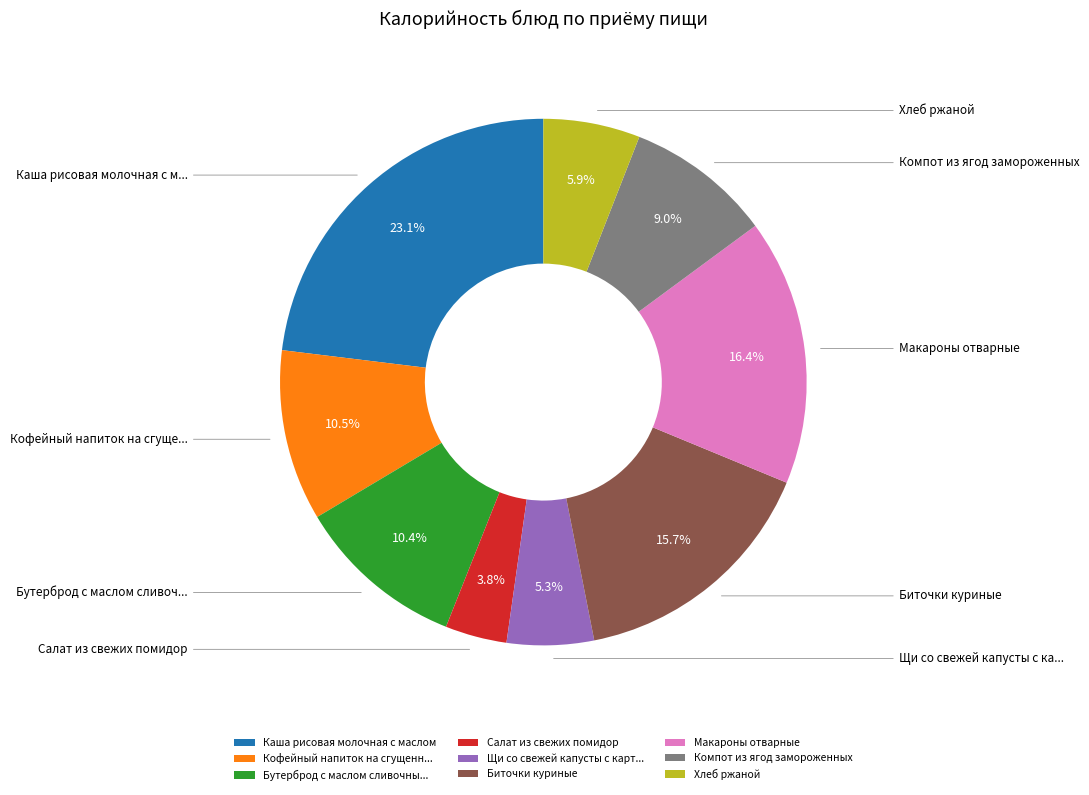

What percentage do Хлеб ржаной and Салат из свежих помидор together represent?

9.7%